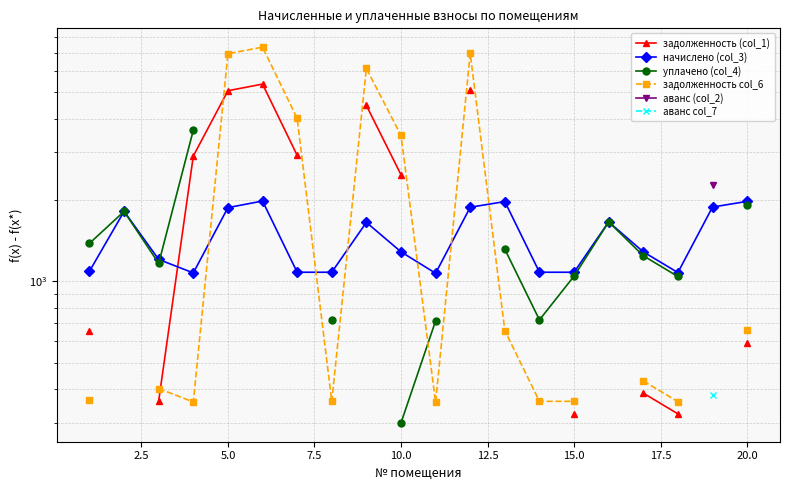

The начислено (col_3) series shows 1381.5 at 12. True or false?

False